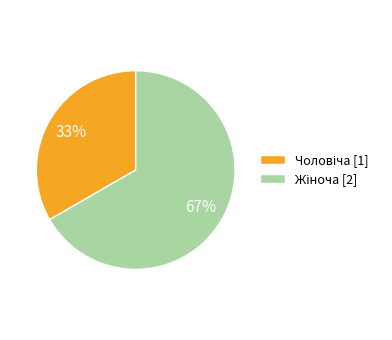

To the nearest percent, what is the average slice percentage?

50%